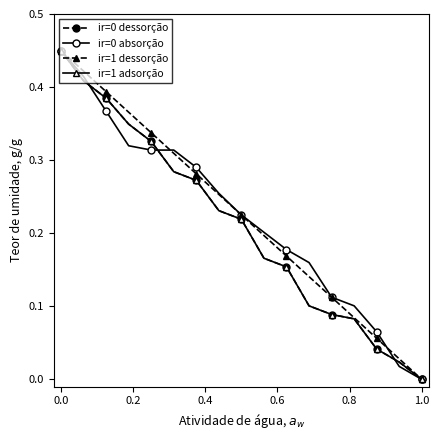

Does the chart have visible grid lines?

No